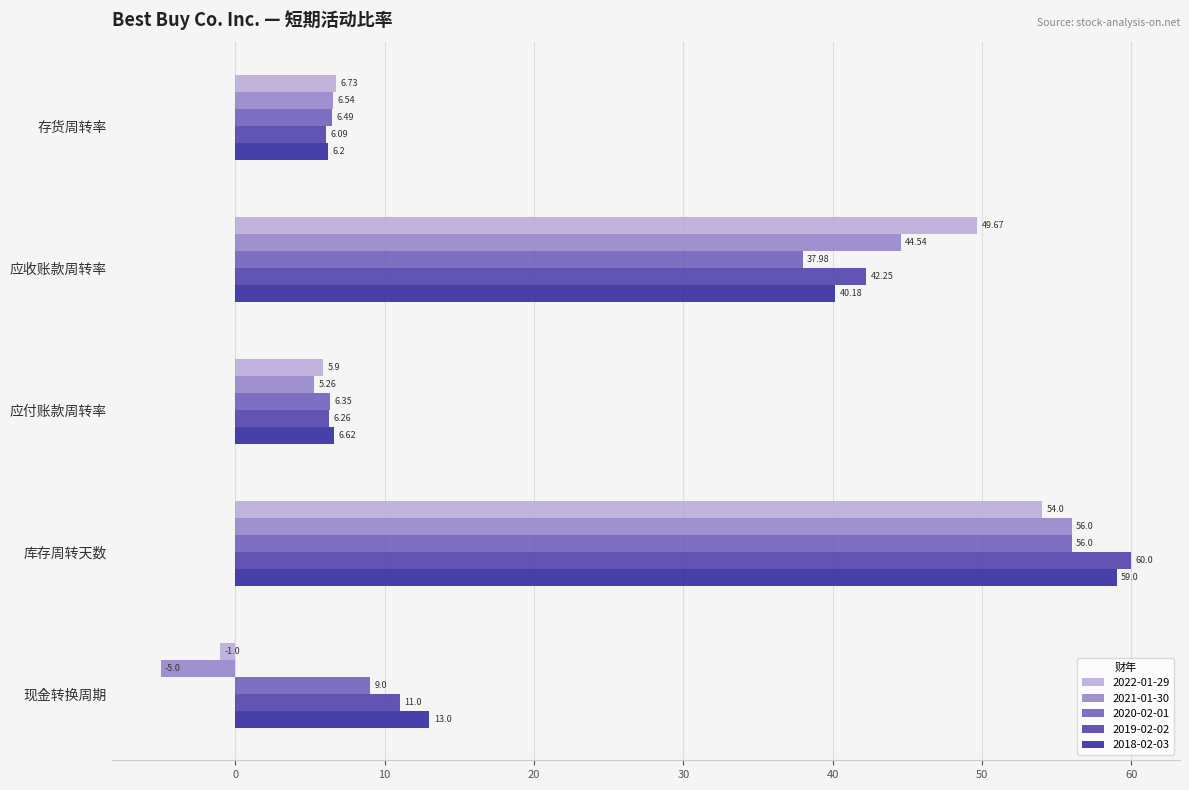

Which series has the widest spread of values?

2021-01-30